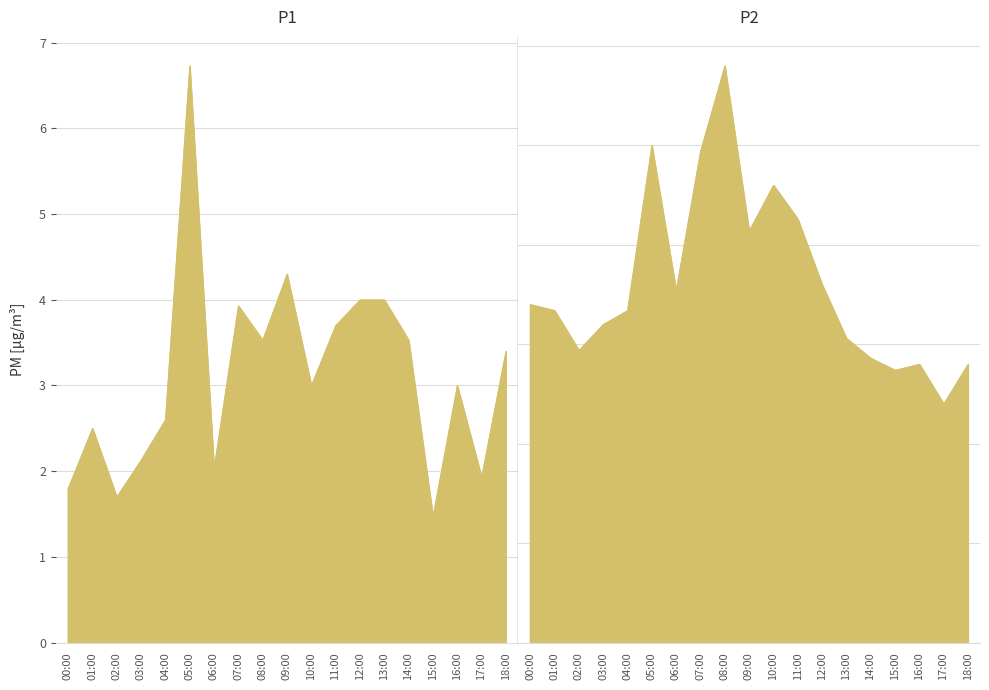

True or false: the data shows 2.5 at 07:00.

True